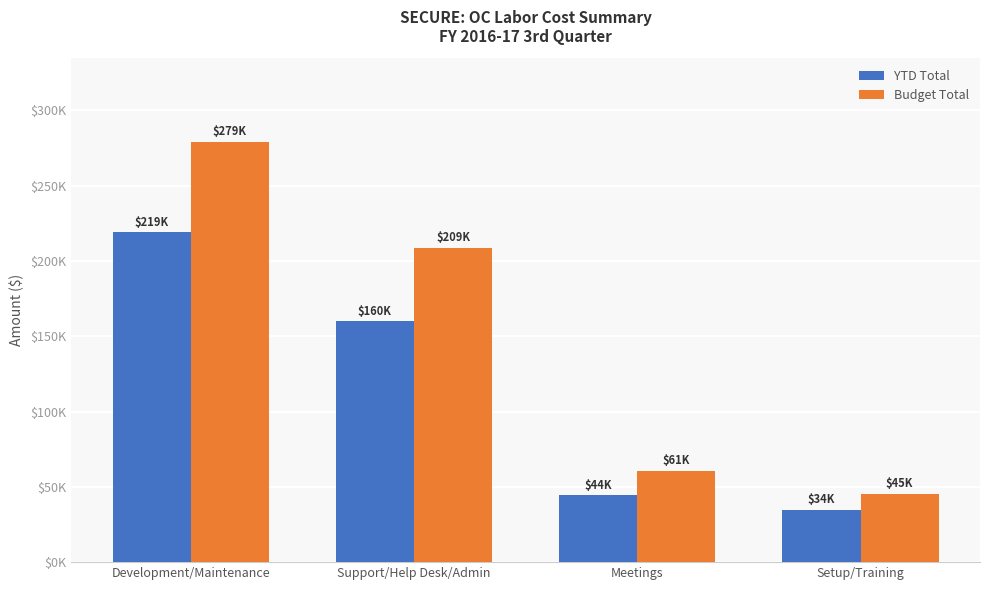

Which series has the largest total across all categories?

Budget Total